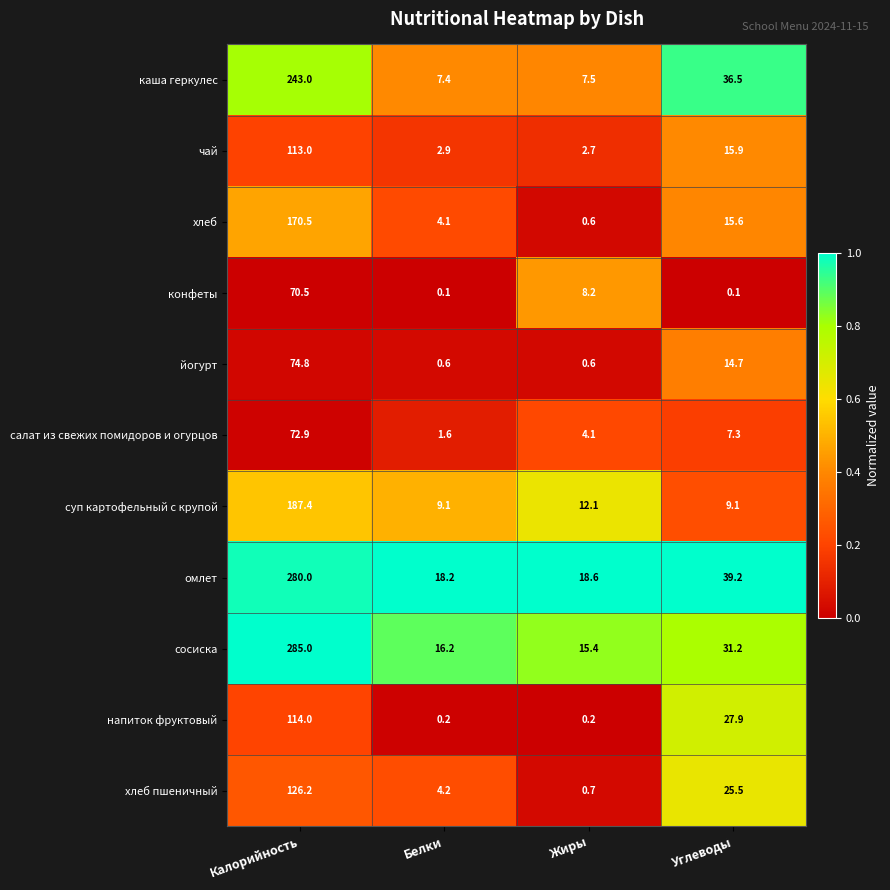

At how many categories does at least one series exceed 0?

4